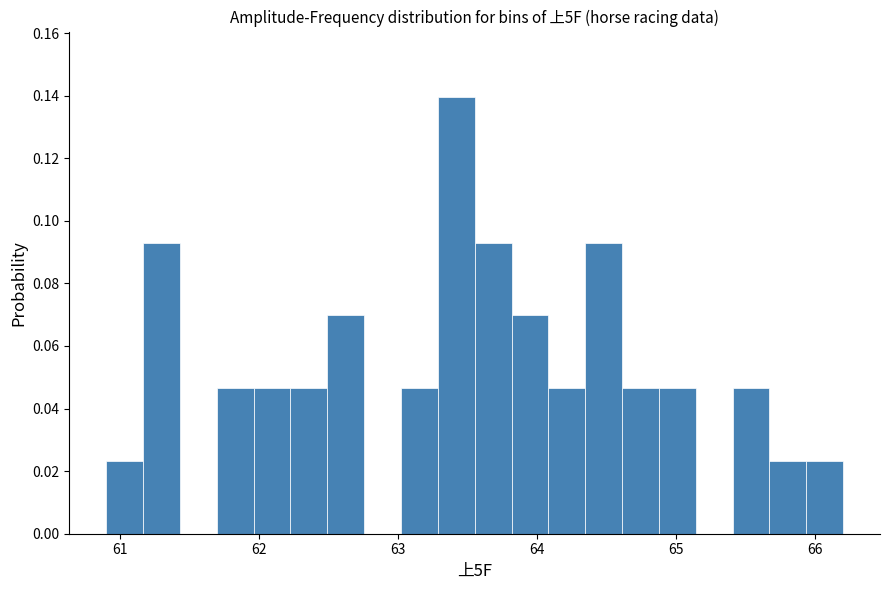

Around what value on the x-axis is the tallest bar? Give the approximate position of its centre, as read against the axis.

63.4